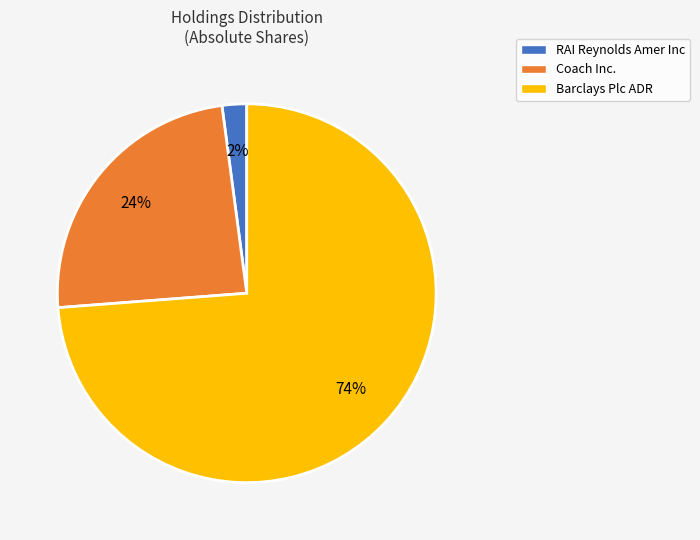

To the nearest percent, what percentage of the pie is Barclays Plc ADR?

74%